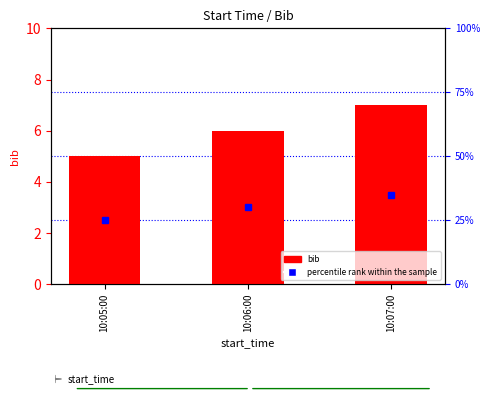

What is the difference between the values at 10:07:00 and 10:05:00?

2